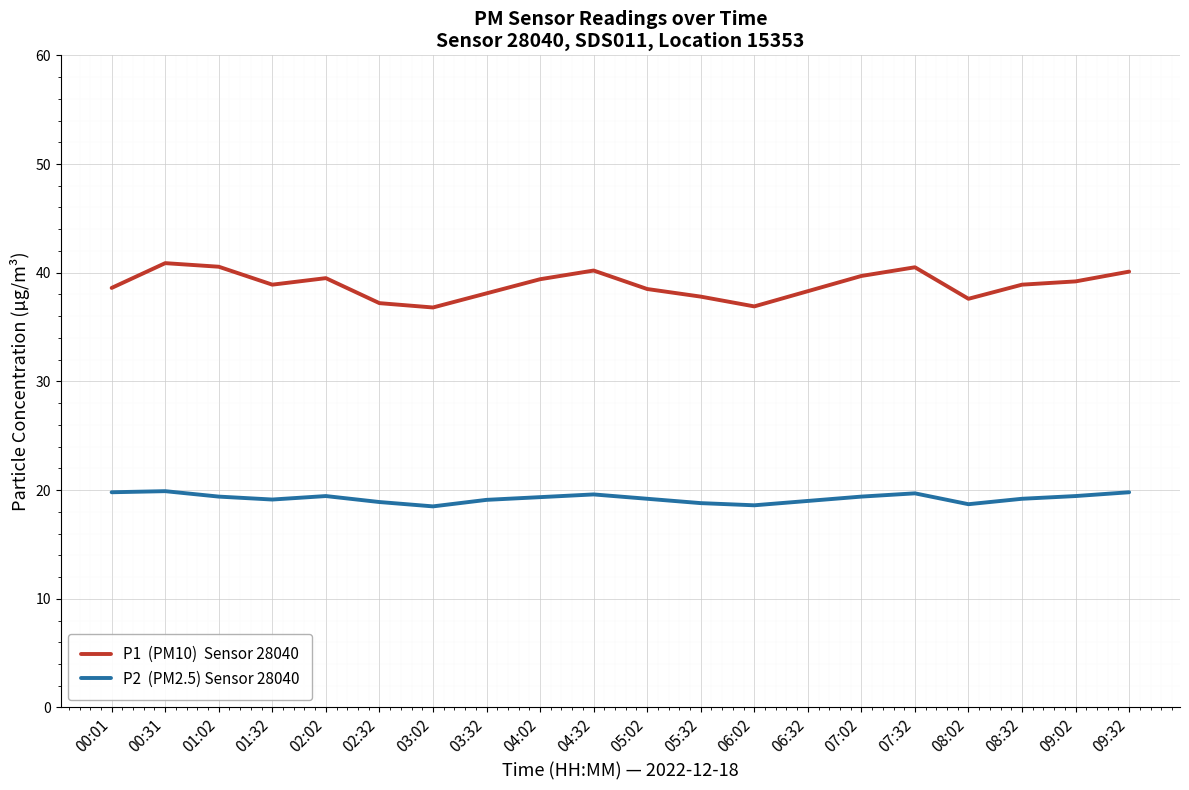

Does the chart display data point markers on the line(s)?

No